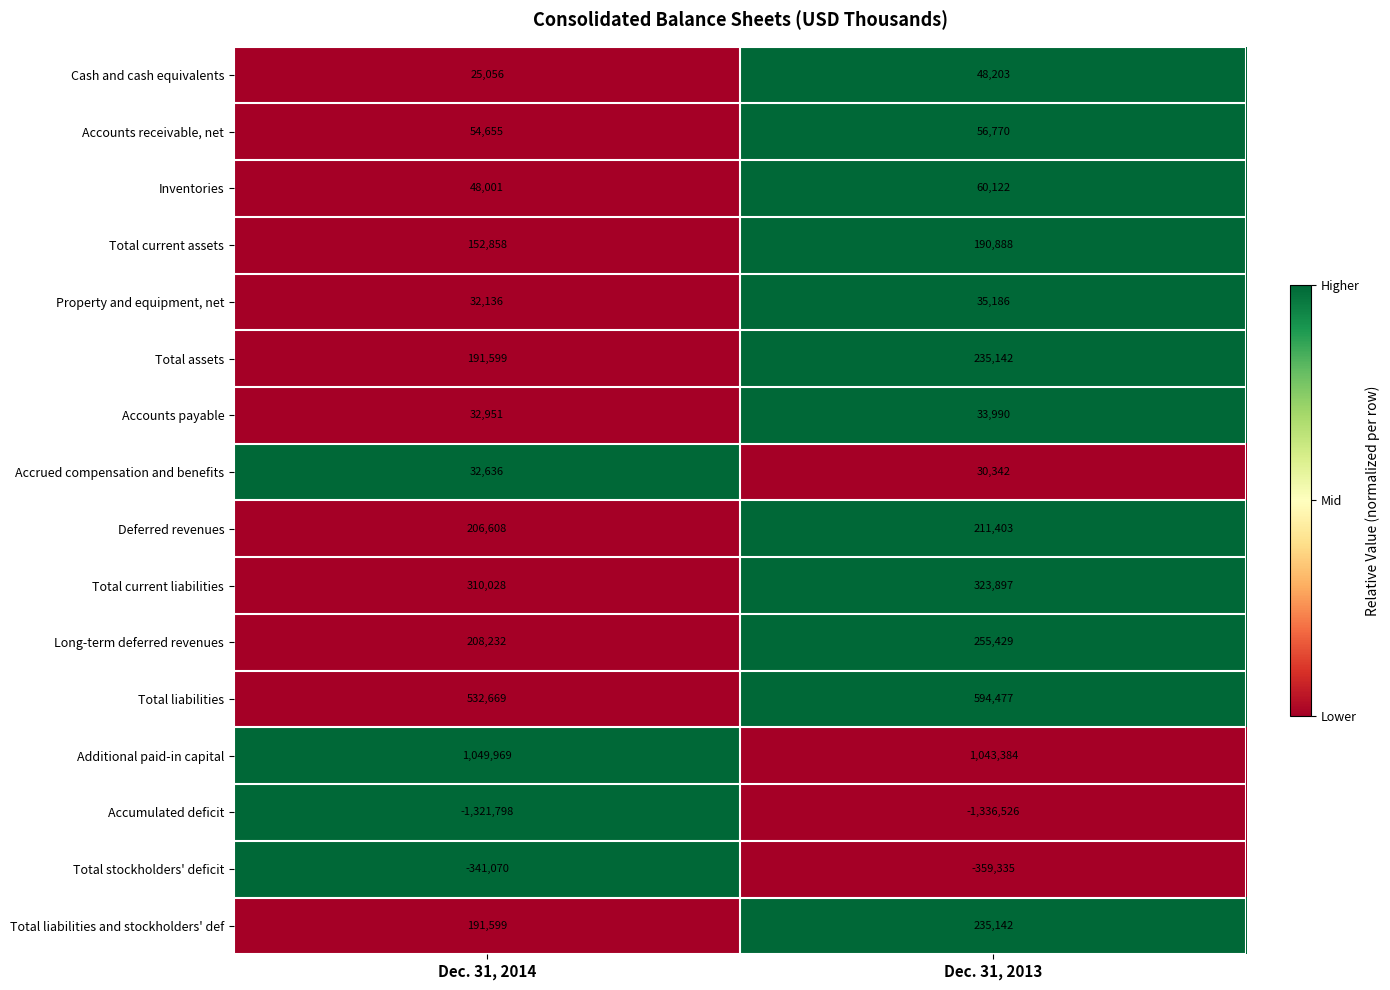

The Total liabilities and stockholders' def series shows 191599 at Dec. 31, 2014. True or false?

True